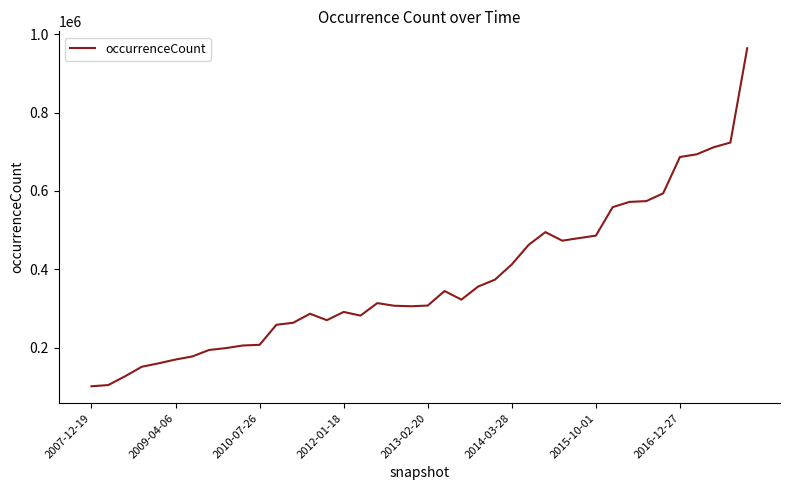

True or false: the data has more than 2 interior local peaks.

True